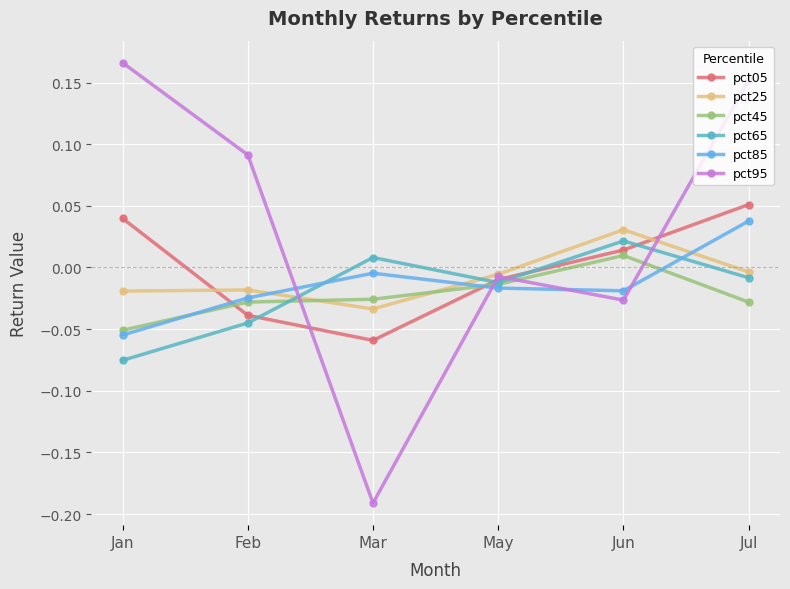

What is the label of the 4th point from the right?

Mar